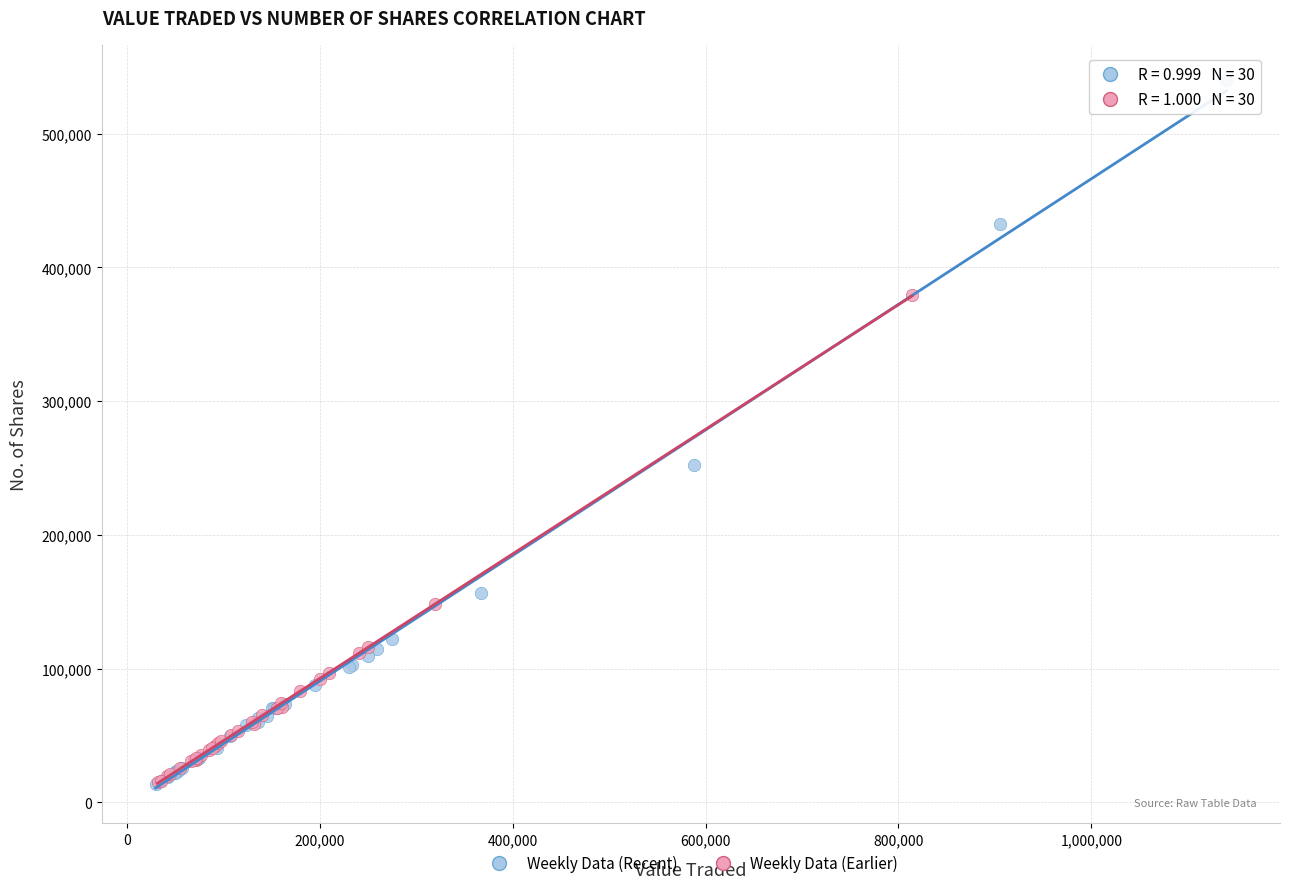

Which series has the widest spread of Y values?

Weekly Data (Recent)